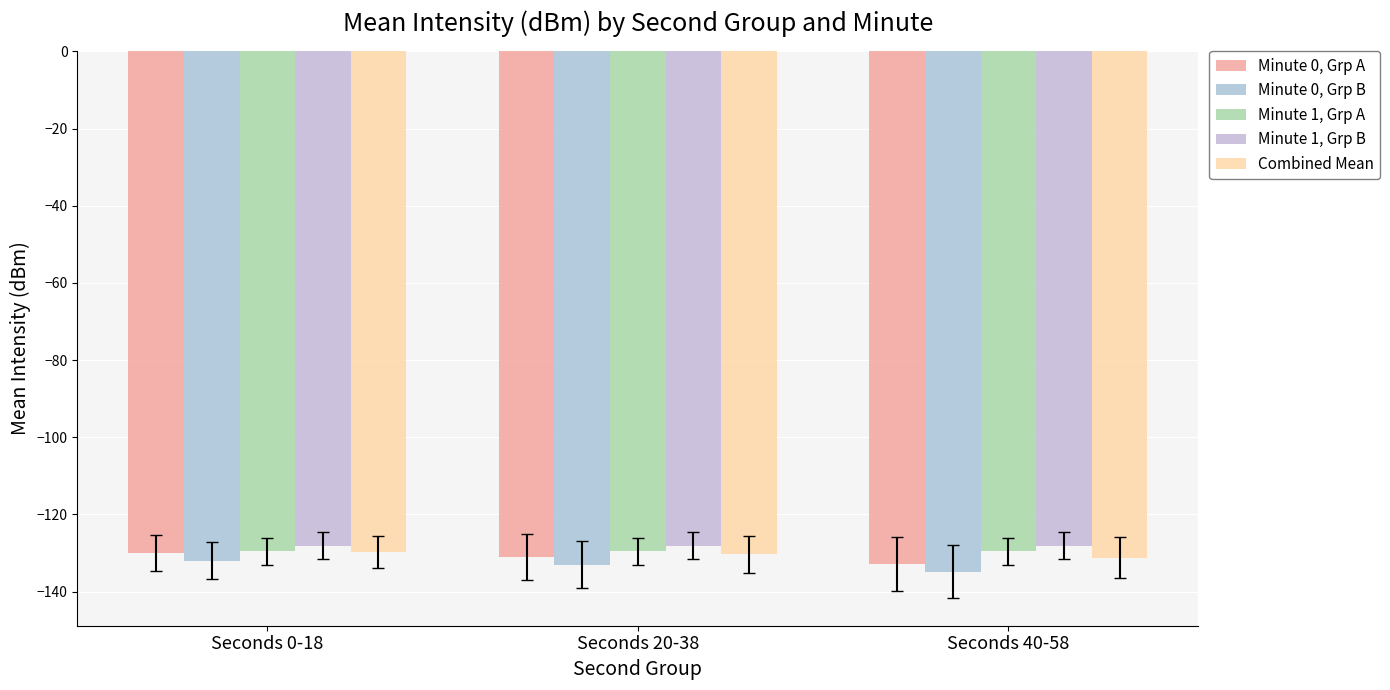

How many values in the Minute 0, Grp A series exceed -131?

1